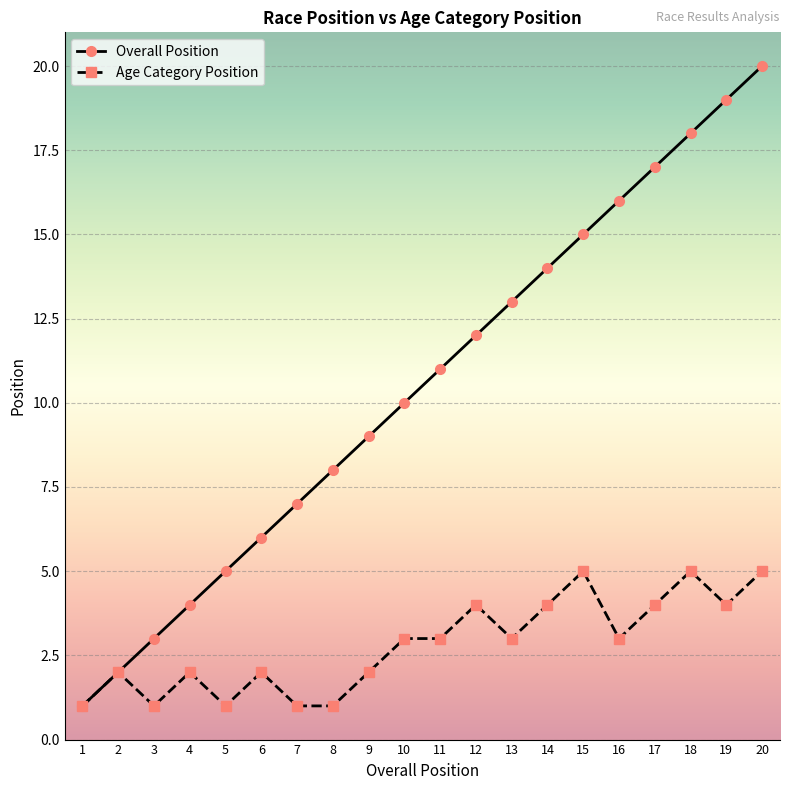

True or false: Age Category Position has a value of 4 at 14.

True